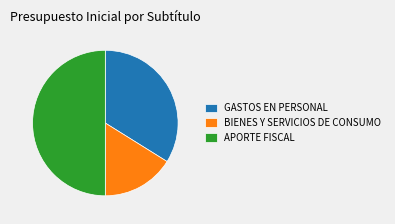

What is the largest slice in the pie chart?

APORTE FISCAL